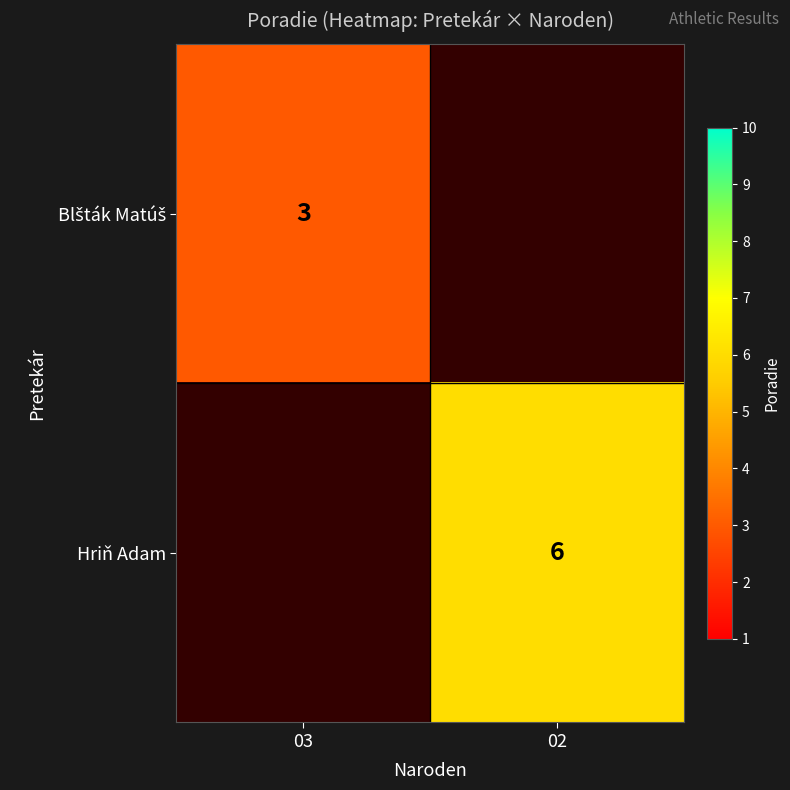

Is it true that Hriň Adam equals 3 at 02?

False